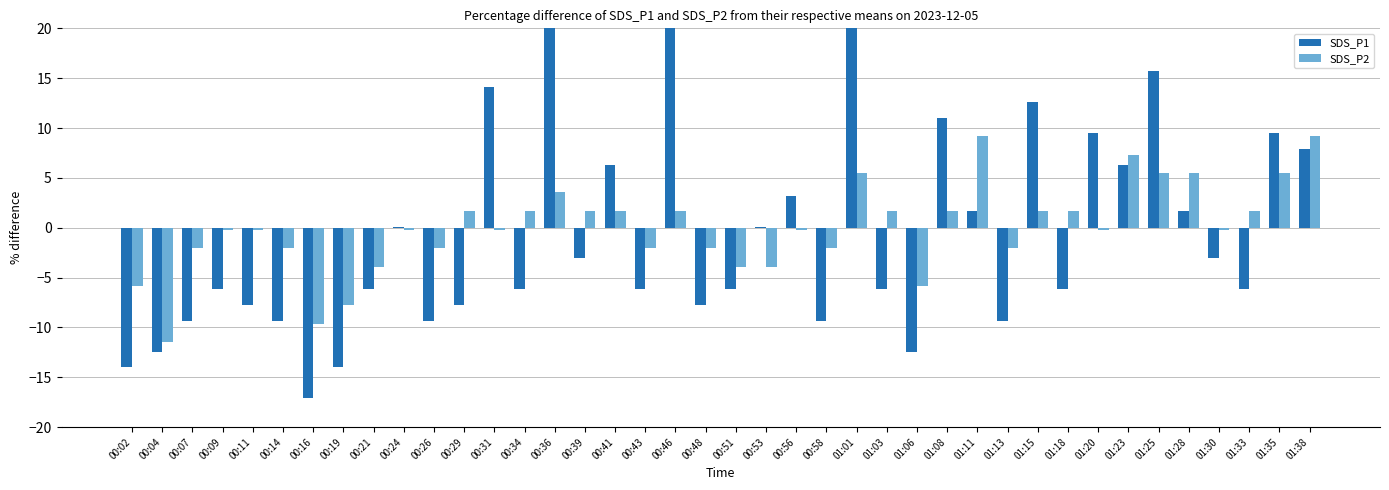

At which label does SDS_P1 first exceed -6?

00:24